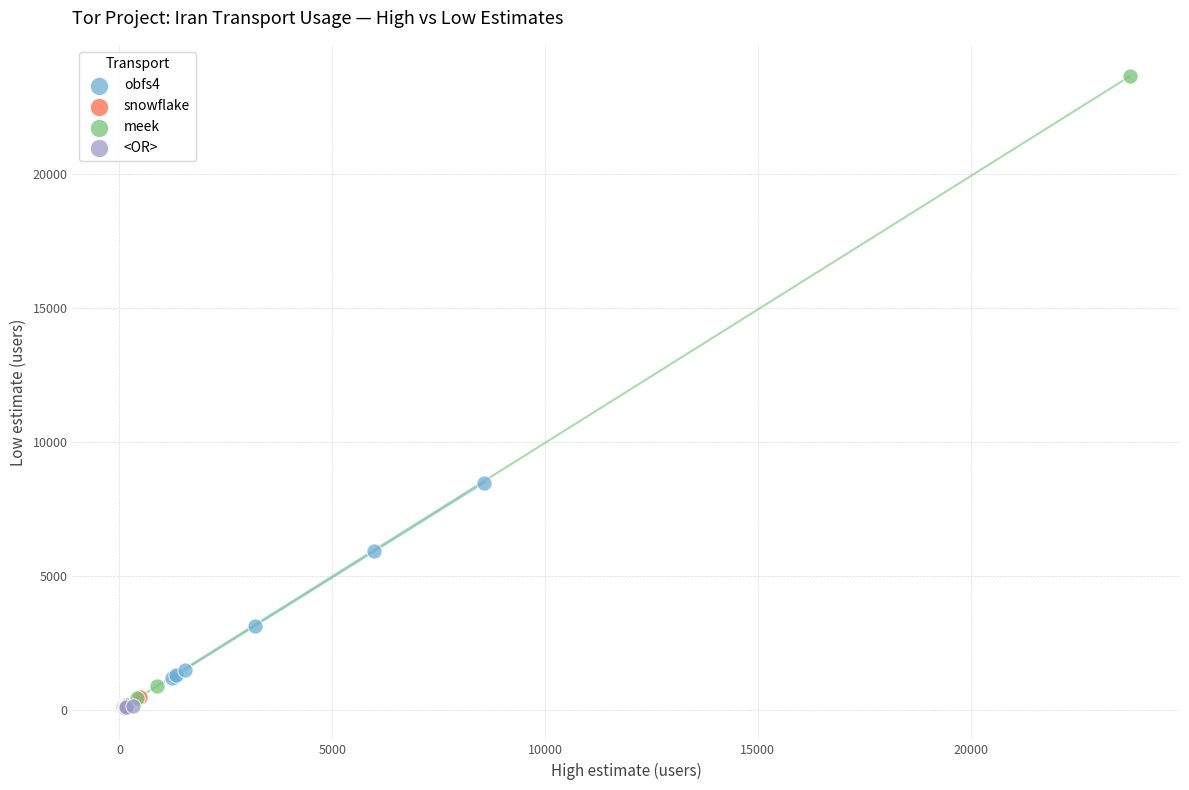

Which series has the largest Y range (max minus min)?

meek